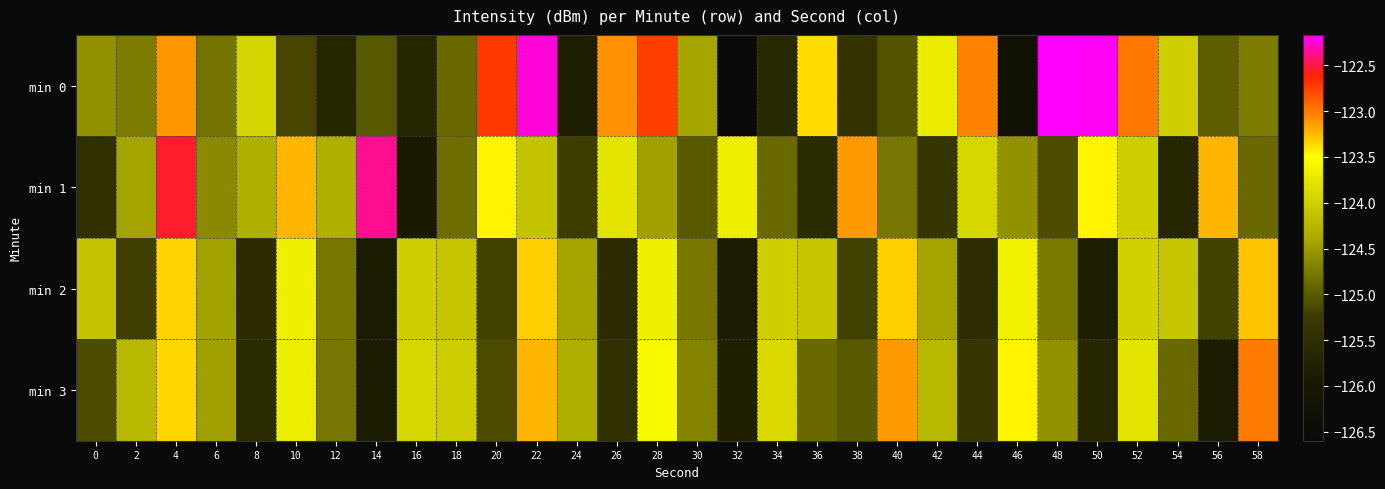

Reading left to right, transcribe all the data shown in this chart.

min 0: 0=-124.6	2=-124.7	4=-123.1	6=-124.8	8=-123.9	10=-125.2	12=-125.7	14=-125.0	16=-125.7	18=-124.9	20=-122.7	22=-122.2	24=-125.8	26=-123.1	28=-122.7	30=-124.4	32=-126.6	34=-125.6	36=-123.4	38=-125.4	40=-125.1	42=-123.7	44=-123.1	46=-126.2	48=-122.2	50=-122.2	52=-123.0	54=-124.0	56=-125.0	58=-124.7
min 1: 0=-125.5	2=-124.4	4=-122.5	6=-124.6	8=-124.3	10=-123.2	12=-124.3	14=-122.4	16=-126.0	18=-124.9	20=-123.5	22=-124.1	24=-125.2	26=-123.8	28=-124.5	30=-125.0	32=-123.7	34=-124.9	36=-125.6	38=-123.1	40=-124.8	42=-125.3	44=-123.9	46=-124.6	48=-125.1	50=-123.5	52=-124.0	54=-125.7	56=-123.2	58=-124.9
min 2: 0=-124.1	2=-125.2	4=-123.3	6=-124.4	8=-125.6	10=-123.7	12=-124.8	14=-125.9	16=-124.0	18=-124.1	20=-125.2	22=-123.3	24=-124.4	26=-125.5	28=-123.7	30=-124.8	32=-125.9	34=-124.0	36=-124.1	38=-125.2	40=-123.3	42=-124.4	44=-125.5	46=-123.6	48=-124.8	50=-125.9	52=-124.0	54=-124.1	56=-125.2	58=-123.3
min 3: 0=-125.1	2=-124.2	4=-123.3	6=-124.5	8=-125.6	10=-123.7	12=-124.8	14=-125.9	16=-123.9	18=-124.0	20=-125.1	22=-123.2	24=-124.3	26=-125.5	28=-123.6	30=-124.7	32=-125.8	34=-123.9	36=-124.9	38=-125.0	40=-123.1	42=-124.2	44=-125.3	46=-123.5	48=-124.6	50=-125.7	52=-123.8	54=-124.9	56=-125.9	58=-123.0